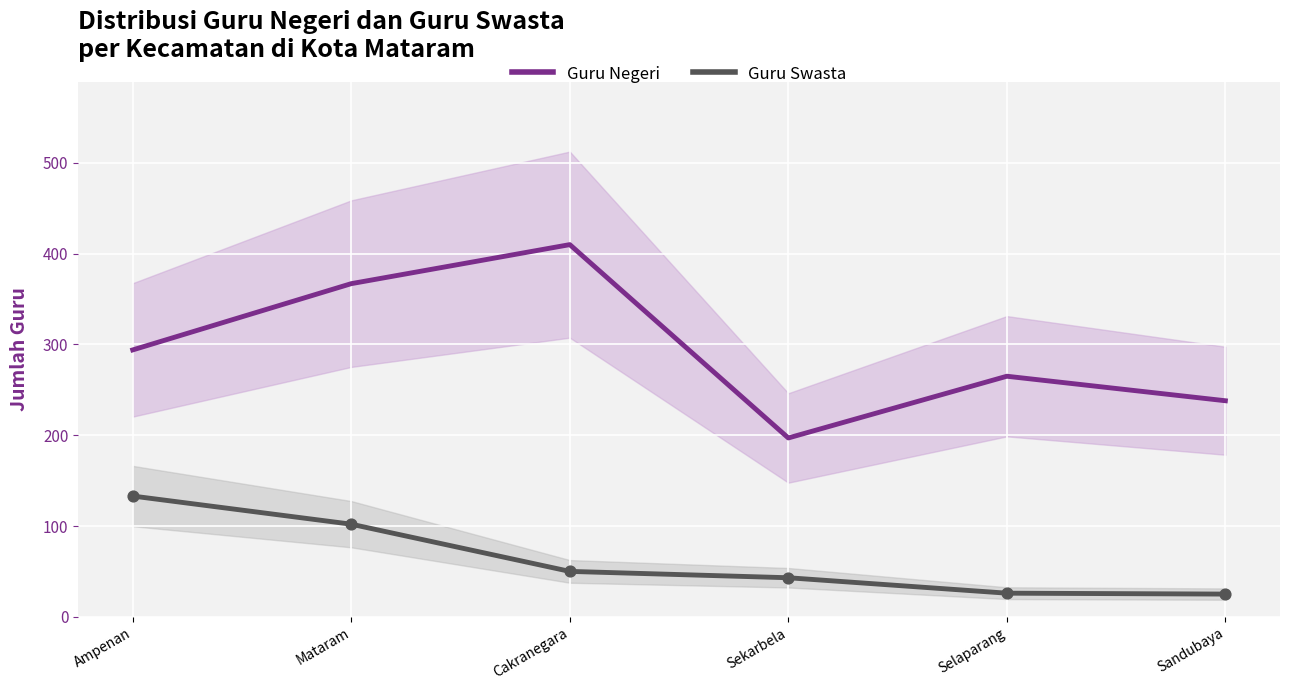

Which series has the largest total across all categories?

Guru Negeri